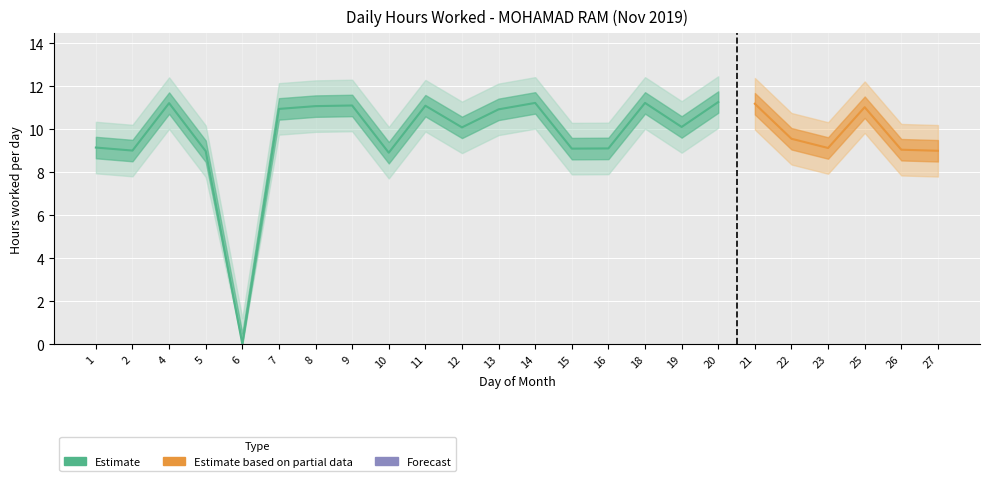

How many values are above zero?

23